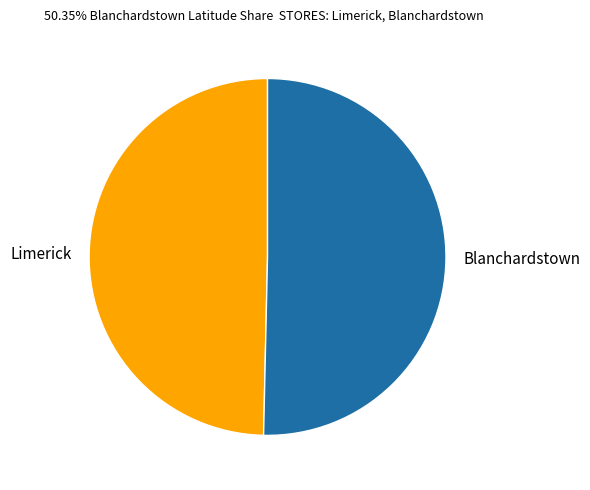

Is Blanchardstown the majority of the pie?

Yes